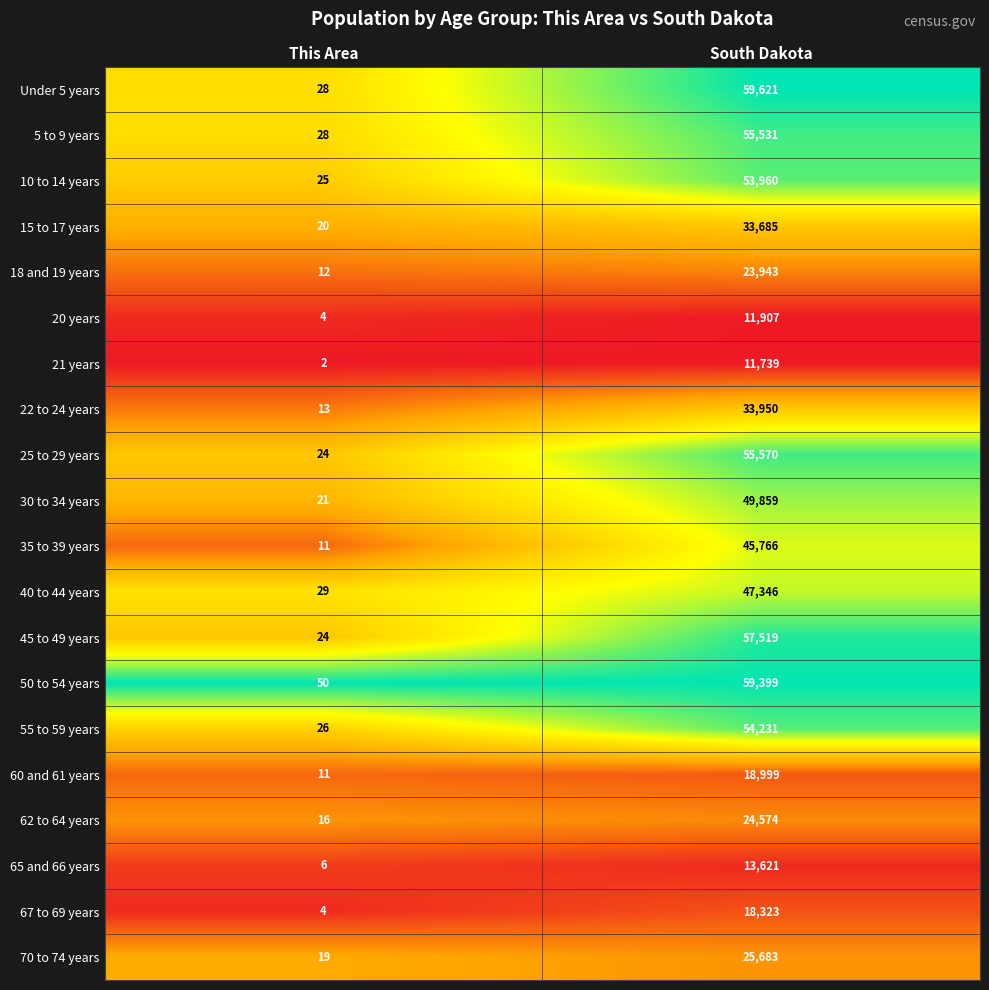

Read the 5 to 9 years value at South Dakota, to the nearest 50.

55550